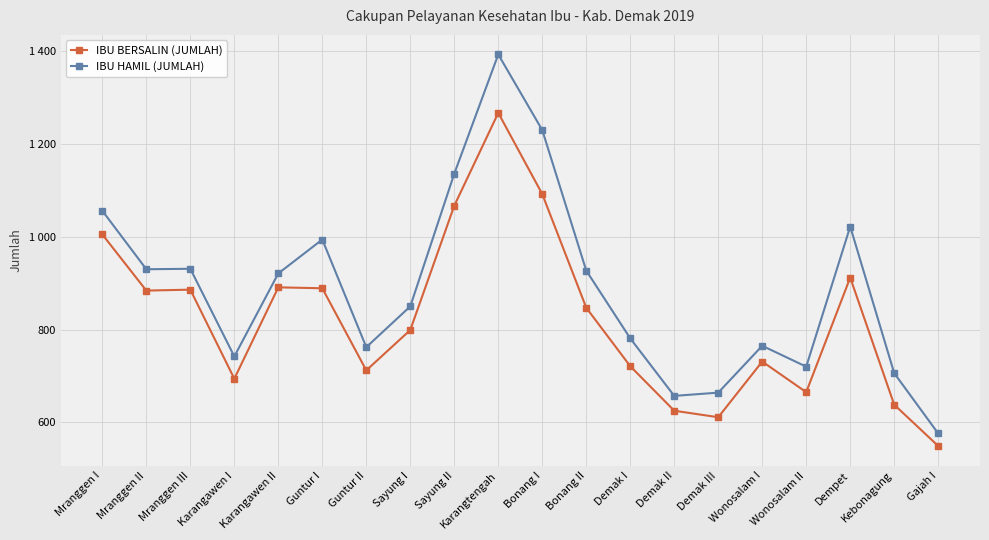

True or false: IBU BERSALIN (JUMLAH) has more than 2 interior local peaks.

True